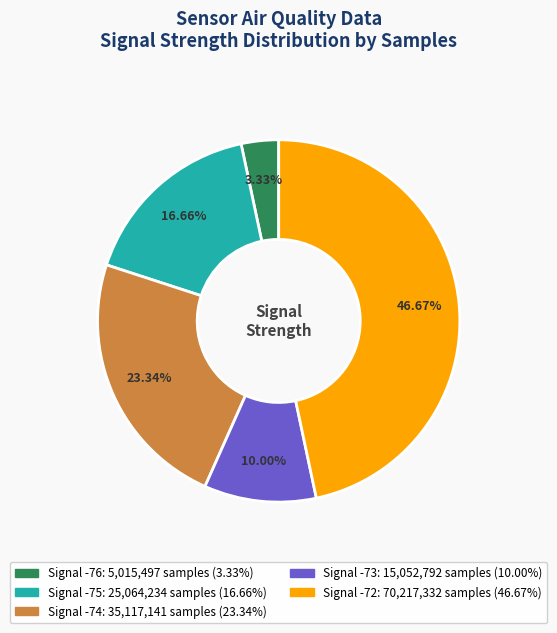

Is there a majority slice in this chart?

No